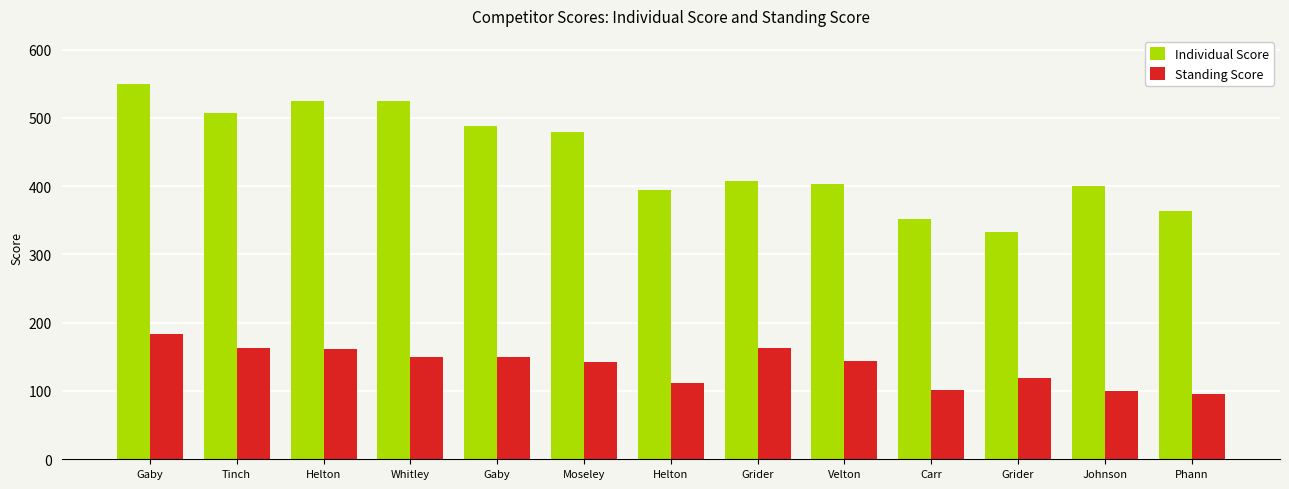

How many values in the Individual Score series exceed 408?

7